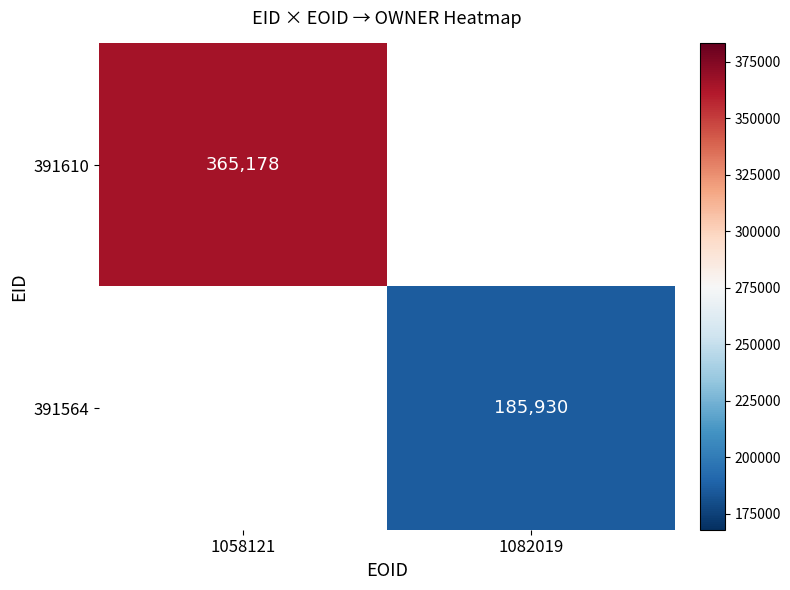

The value of 391564 at 1082019 is 312702. True or false?

False